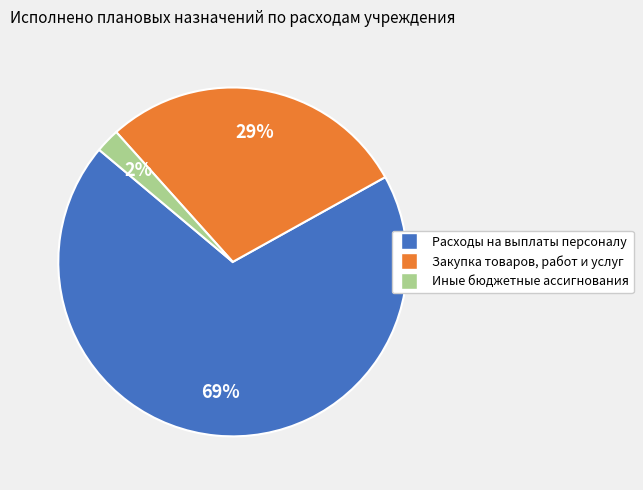

Which slice is the largest?

Расходы на выплаты персоналу